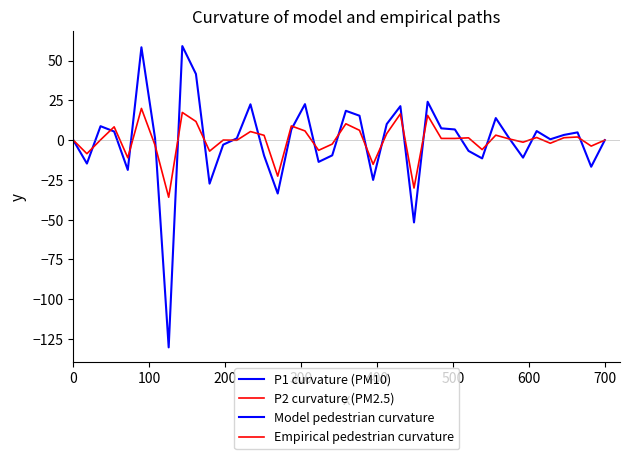

Is this an area chart (filled region under the line)?

No